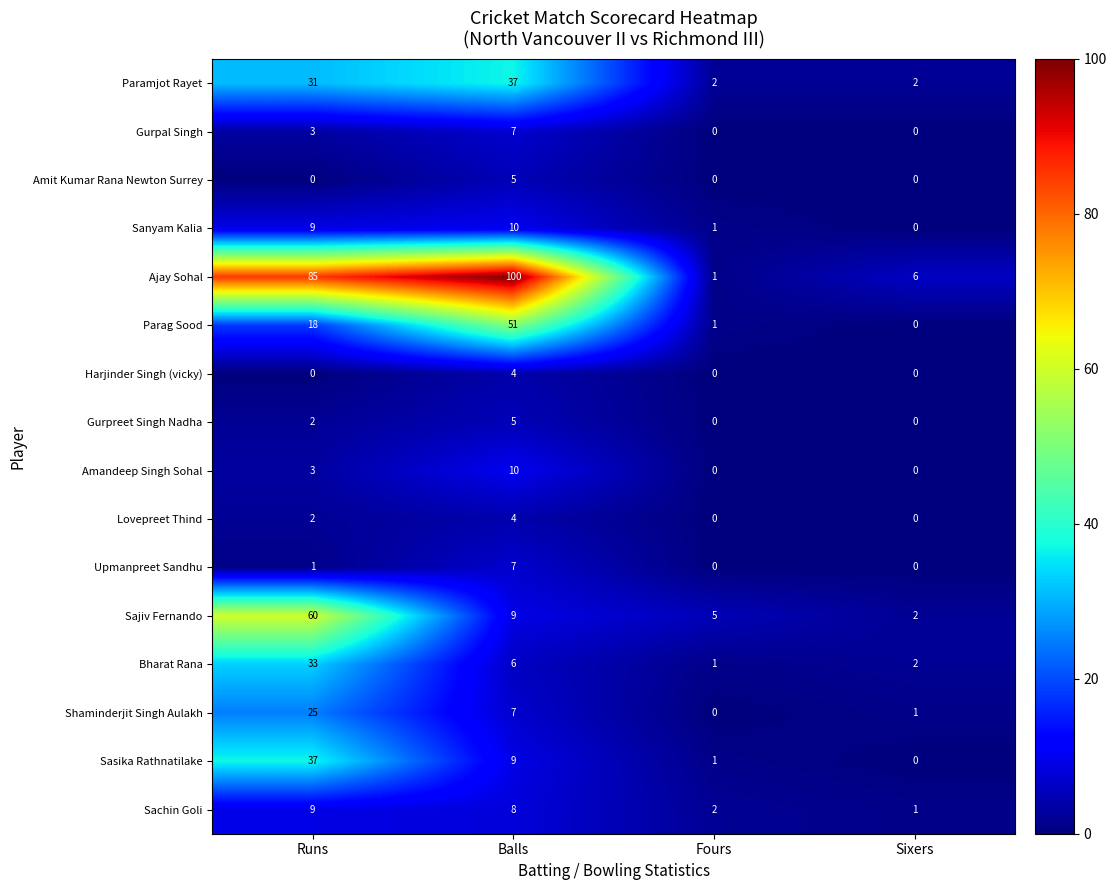

Rank the categories by Bharat Rana value from lowest to highest.

Fours, Sixers, Balls, Runs